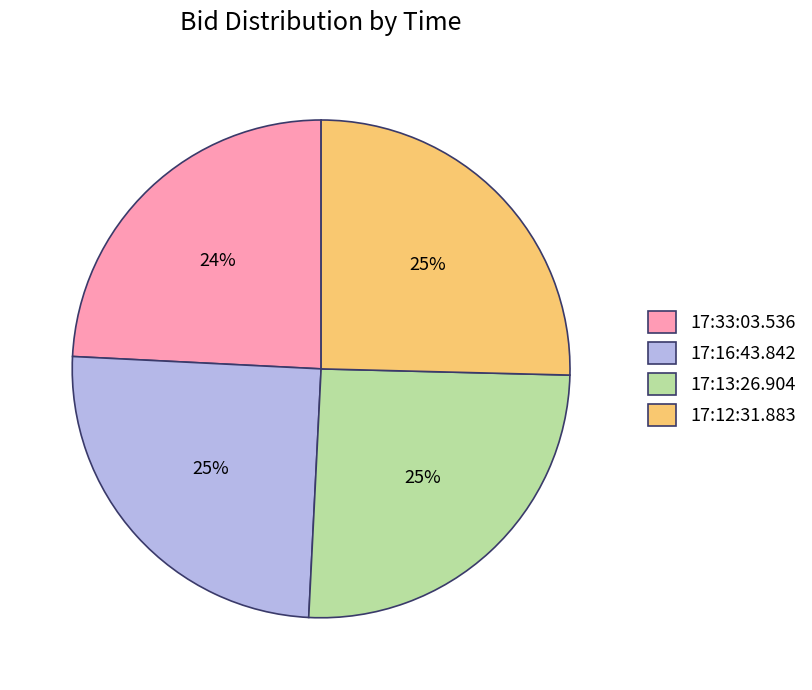

Do 17:12:31.883 and 17:33:03.536 together represent more than half of the pie?

No